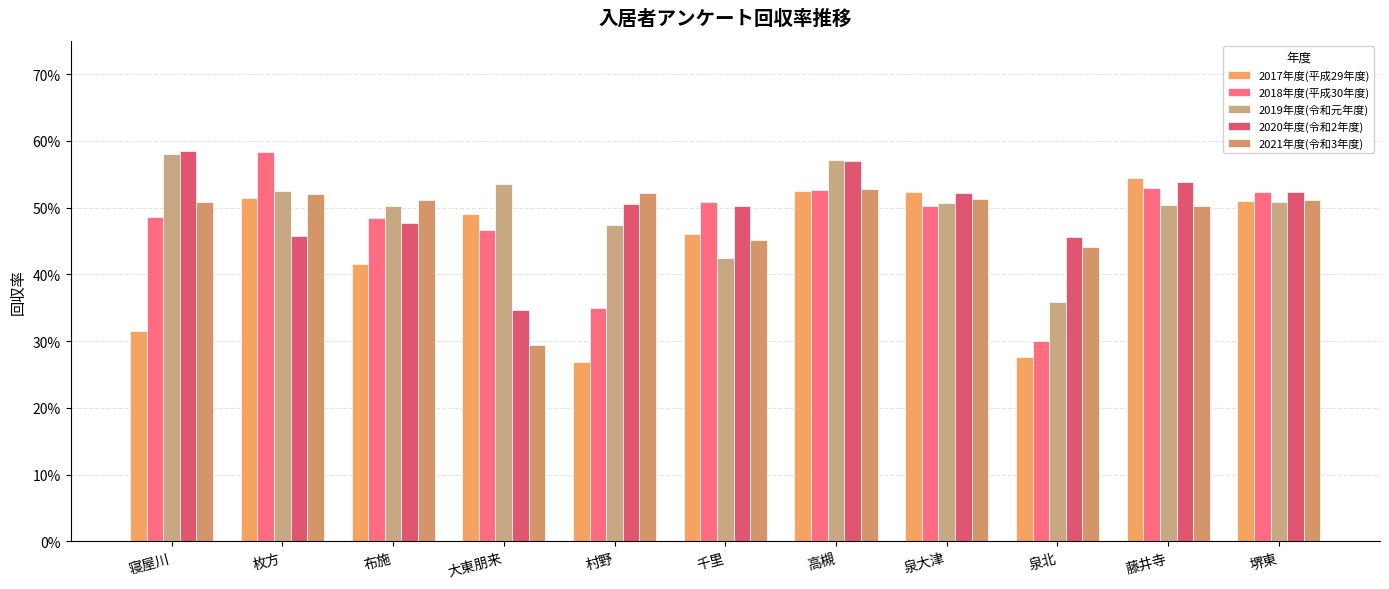

Which category has the lowest value in the 2021年度(令和3年度) series?

大東朋来